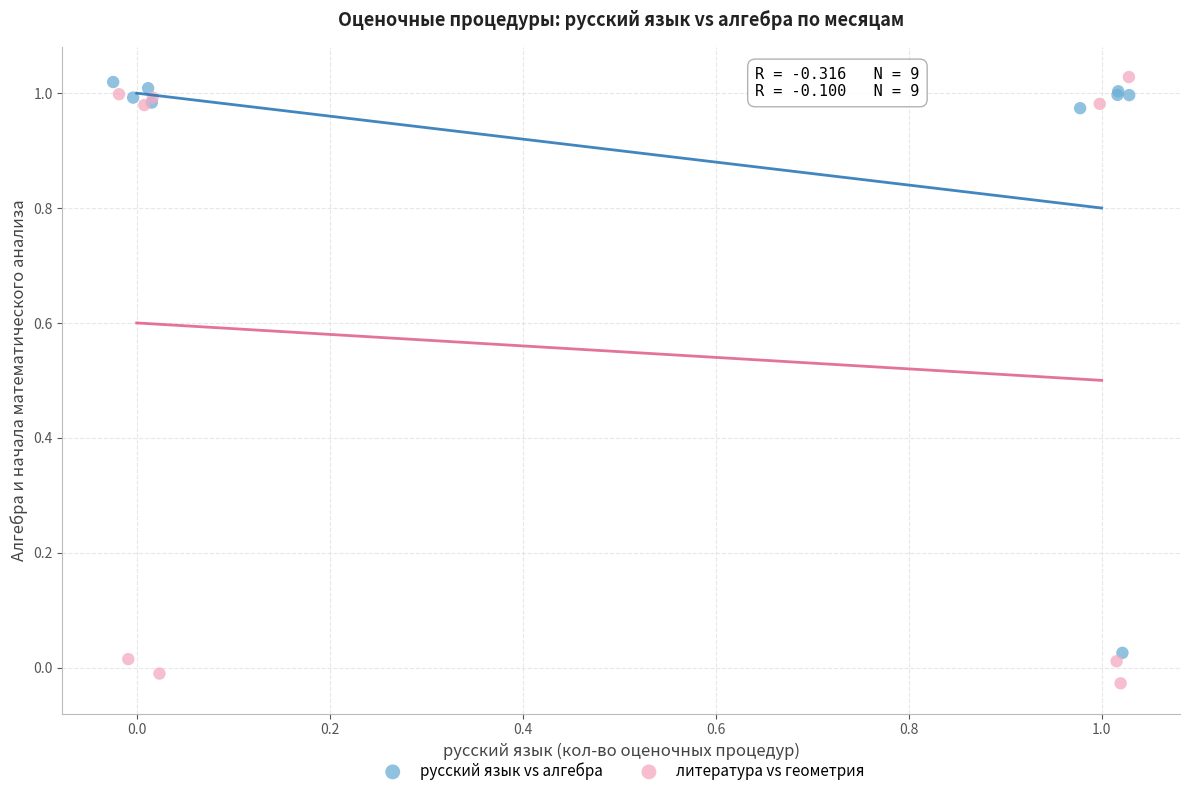

Which series has the widest spread of Y values?

литература vs геометрия